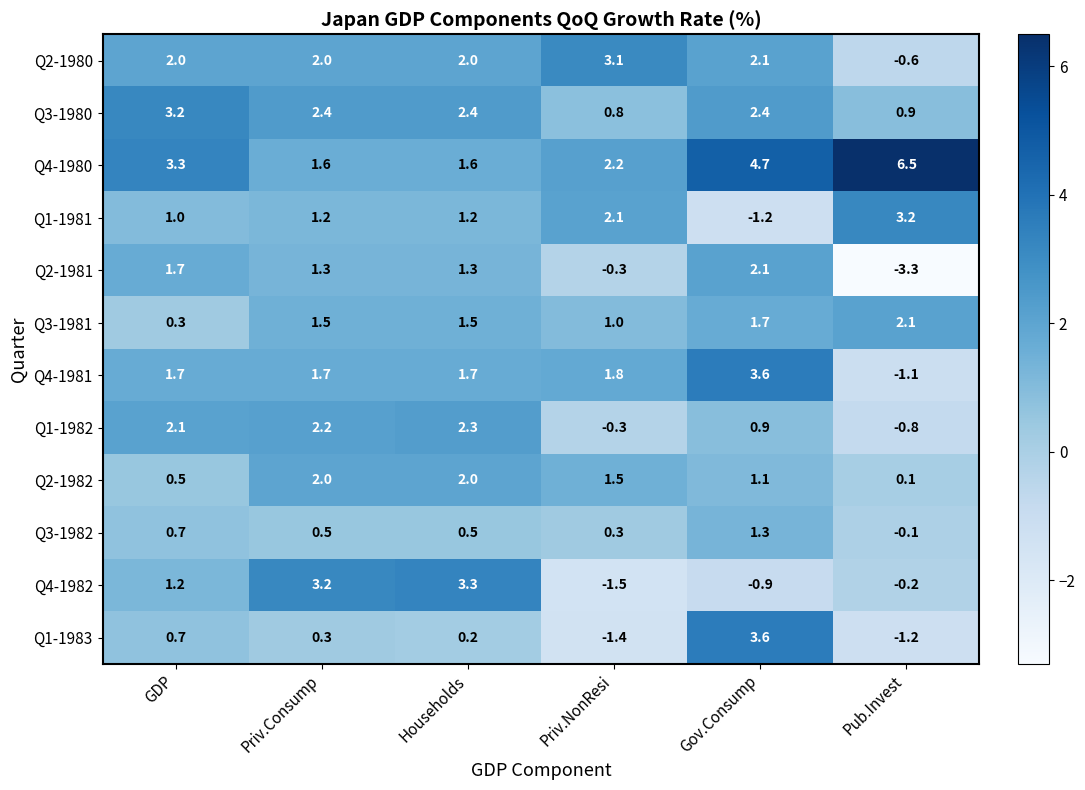

At which category is the sum across all series the highest?

Gov.Consump